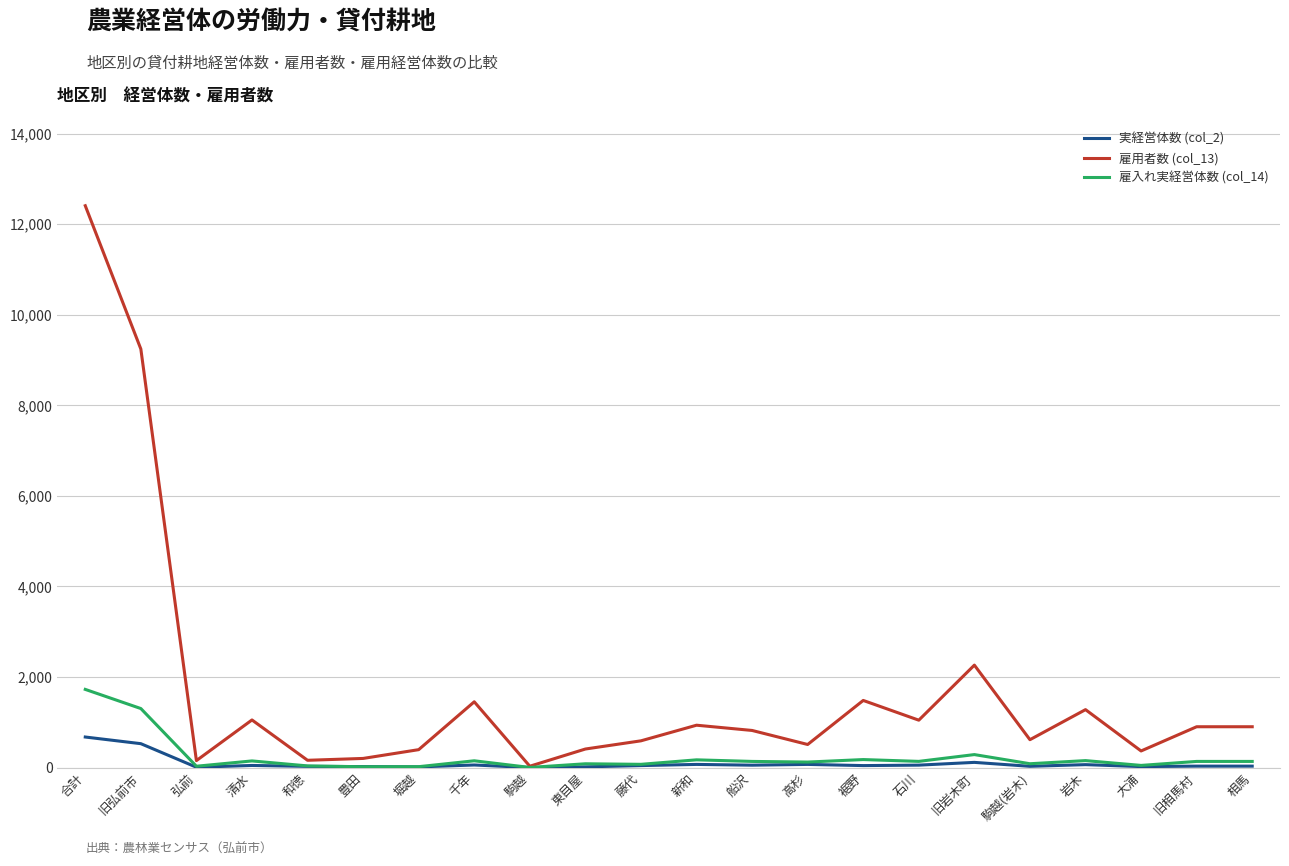

Is this an area chart (filled region under the line)?

No